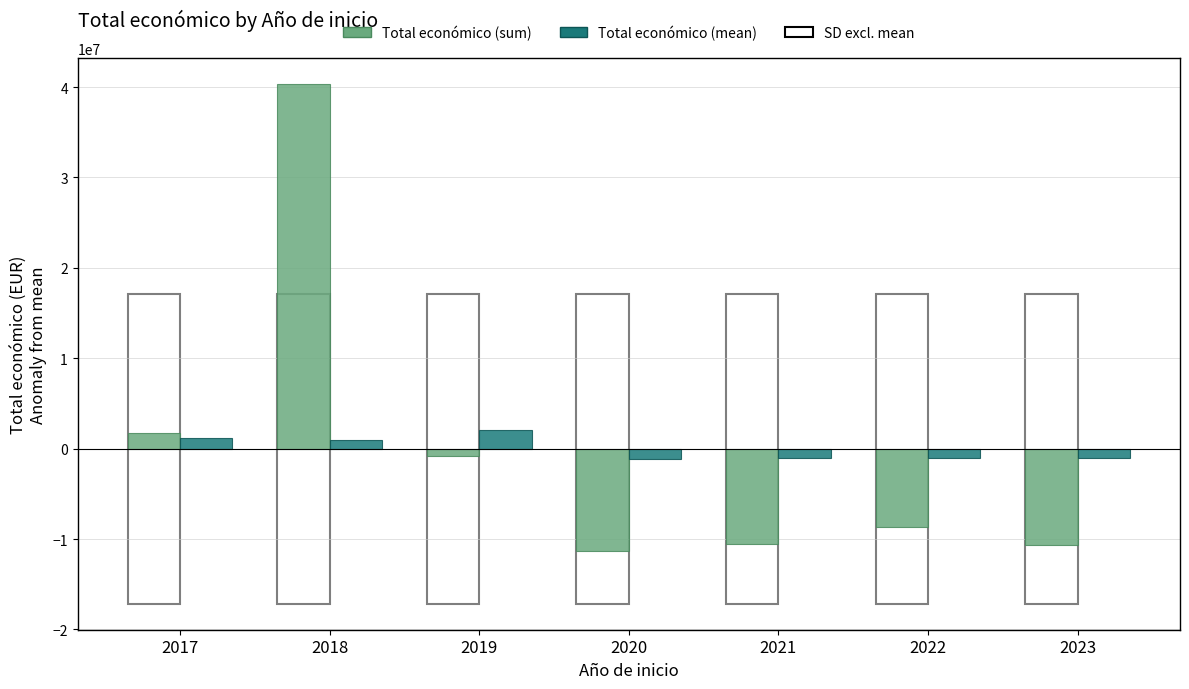

What is the sum of the Total económico (sum) values at 2020 and 2023?

-22003818.4